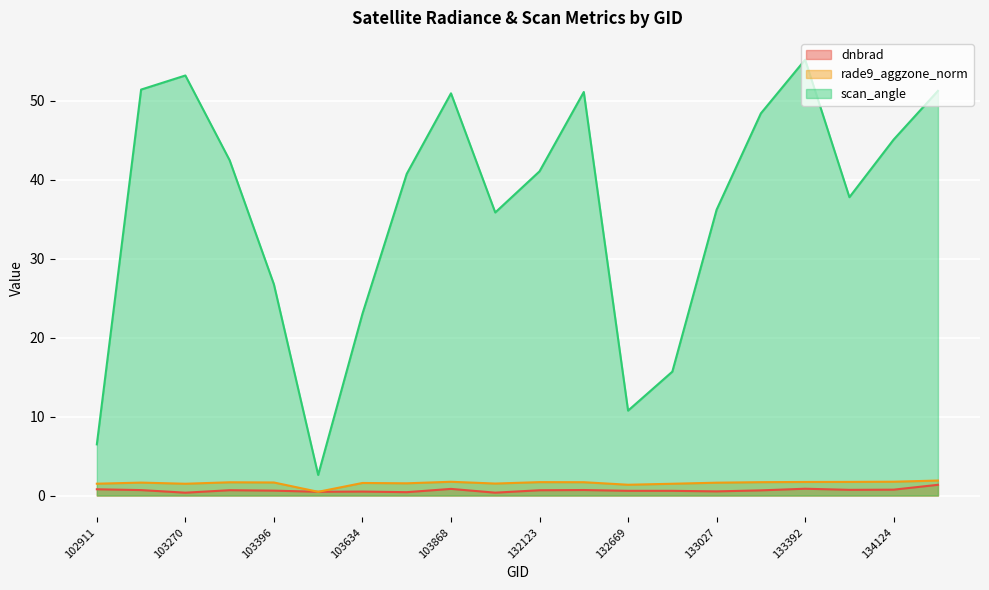

How many distinct data groups are displayed?

3